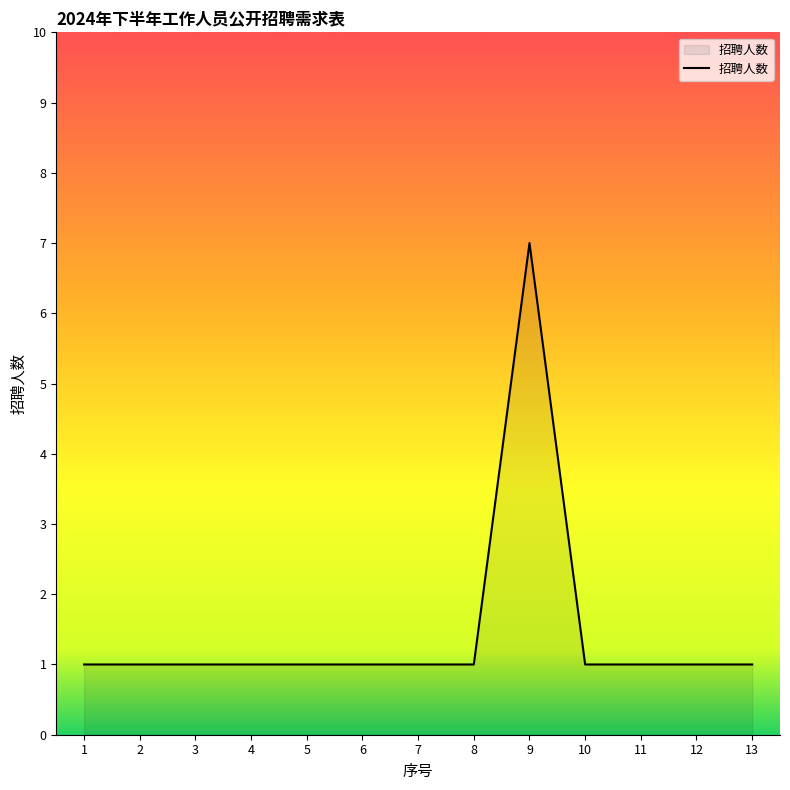

Read the value at 4.

1